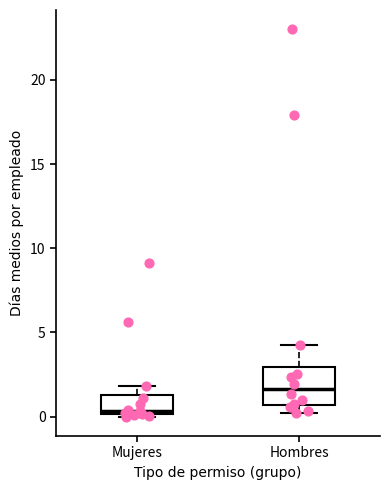

Reading left to right, transcribe this box plot: for each box, give where its median line is, the range the box spans, and where its two whiskers end, as read against the y-axis. The values are not printed on the chart, so give them approximately, as read against the axis.

Mujeres: median 0.5, box 0.0 to 1.5, whiskers 0.0 (just below the box's lower edge) to 2.0
Hombres: median 1.5, box 0.5 to 3.0, whiskers 0.0 to 4.5